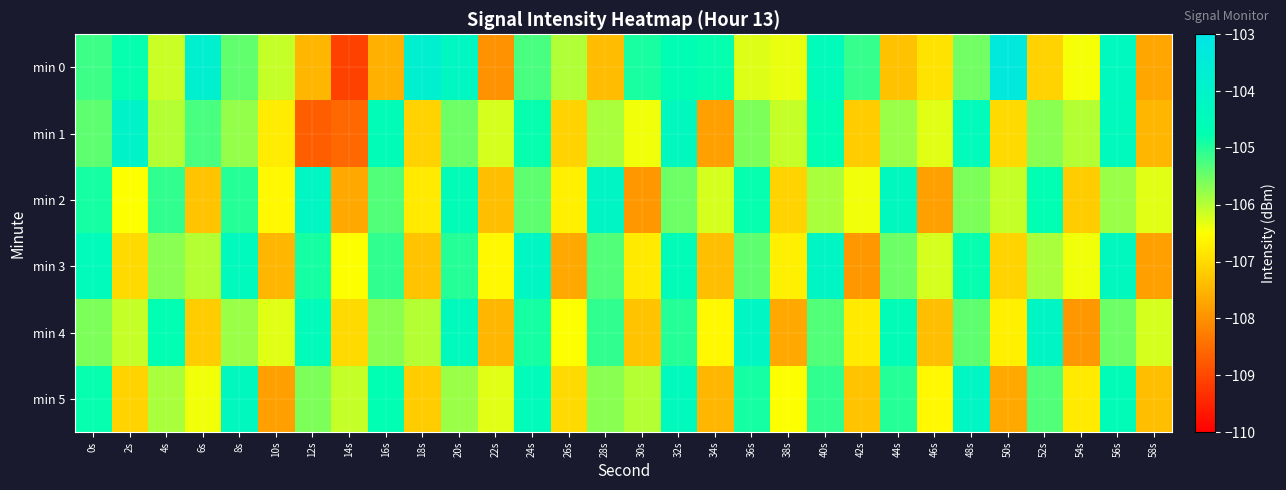

Reading left to right, transcribe all the data shown in this chart.

min 0: 0s=-105.2	2s=-104.8	4s=-106.1	6s=-103.8	8s=-105.4	10s=-106.1	12s=-107.5	14s=-109.1	16s=-107.6	18s=-103.8	20s=-104.2	22s=-108.0	24s=-105.3	26s=-106.0	28s=-107.4	30s=-104.9	32s=-104.7	34s=-104.8	36s=-106.3	38s=-106.3	40s=-104.5	42s=-105.1	44s=-107.3	46s=-106.9	48s=-105.5	50s=-103.3	52s=-107.1	54s=-106.4	56s=-104.4	58s=-107.7
min 1: 0s=-105.4	2s=-104.0	4s=-106.0	6s=-105.2	8s=-105.8	10s=-106.8	12s=-108.7	14s=-108.6	16s=-104.6	18s=-107.1	20s=-105.5	22s=-106.2	24s=-104.8	26s=-107.1	28s=-105.9	30s=-106.4	32s=-104.3	34s=-107.8	36s=-105.6	38s=-106.1	40s=-104.7	42s=-107.2	44s=-105.8	46s=-106.3	48s=-104.5	50s=-107.0	52s=-105.7	54s=-106.0	56s=-104.4	58s=-107.5
min 2: 0s=-104.9	2s=-106.5	4s=-105.1	6s=-107.3	8s=-105.0	10s=-106.6	12s=-104.2	14s=-107.7	16s=-105.3	18s=-106.8	20s=-104.6	22s=-107.4	24s=-105.4	26s=-106.7	28s=-104.1	30s=-107.9	32s=-105.5	34s=-106.2	36s=-104.8	38s=-107.1	40s=-105.9	42s=-106.4	44s=-104.3	46s=-107.8	48s=-105.6	50s=-106.1	52s=-104.7	54s=-107.2	56s=-105.8	58s=-106.3
min 3: 0s=-104.5	2s=-107.0	4s=-105.7	6s=-106.0	8s=-104.4	10s=-107.5	12s=-104.9	14s=-106.5	16s=-105.1	18s=-107.3	20s=-105.0	22s=-106.6	24s=-104.2	26s=-107.7	28s=-105.3	30s=-106.8	32s=-104.6	34s=-107.4	36s=-105.4	38s=-106.7	40s=-104.1	42s=-107.9	44s=-105.5	46s=-106.2	48s=-104.8	50s=-107.1	52s=-105.9	54s=-106.4	56s=-104.3	58s=-107.8
min 4: 0s=-105.6	2s=-106.1	4s=-104.7	6s=-107.2	8s=-105.8	10s=-106.3	12s=-104.5	14s=-107.0	16s=-105.7	18s=-106.0	20s=-104.4	22s=-107.5	24s=-104.9	26s=-106.5	28s=-105.1	30s=-107.3	32s=-105.0	34s=-106.6	36s=-104.2	38s=-107.7	40s=-105.3	42s=-106.8	44s=-104.6	46s=-107.4	48s=-105.4	50s=-106.7	52s=-104.1	54s=-107.9	56s=-105.5	58s=-106.2
min 5: 0s=-104.8	2s=-107.1	4s=-105.9	6s=-106.4	8s=-104.3	10s=-107.8	12s=-105.6	14s=-106.1	16s=-104.7	18s=-107.2	20s=-105.8	22s=-106.3	24s=-104.5	26s=-107.0	28s=-105.7	30s=-106.0	32s=-104.4	34s=-107.5	36s=-104.9	38s=-106.5	40s=-105.1	42s=-107.3	44s=-105.0	46s=-106.6	48s=-104.2	50s=-107.7	52s=-105.3	54s=-106.8	56s=-104.6	58s=-107.4